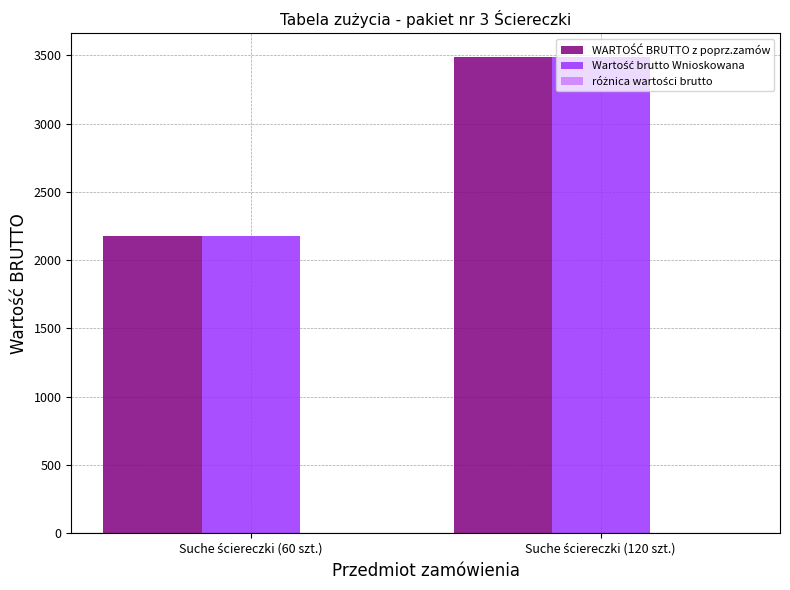

Reading left to right, transcribe all the data shown in this chart.

WARTOŚĆ BRUTTO z poprz.zamów: Suche ściereczki (60 szt.)=2177.4	Suche ściereczki (120 szt.)=3486.0
Wartość brutto Wnioskowana: Suche ściereczki (60 szt.)=2177.4	Suche ściereczki (120 szt.)=3486.0
różnica wartości brutto: Suche ściereczki (60 szt.)=0.0	Suche ściereczki (120 szt.)=0.0